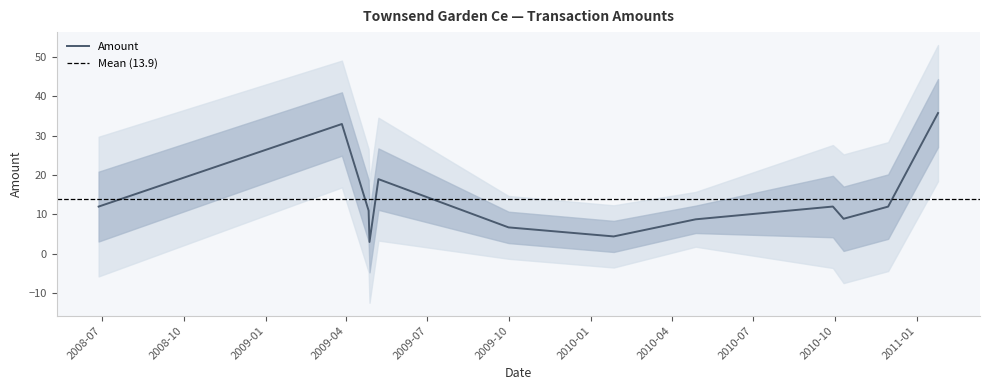

What value does the data have at 2009-03-27?

33.0